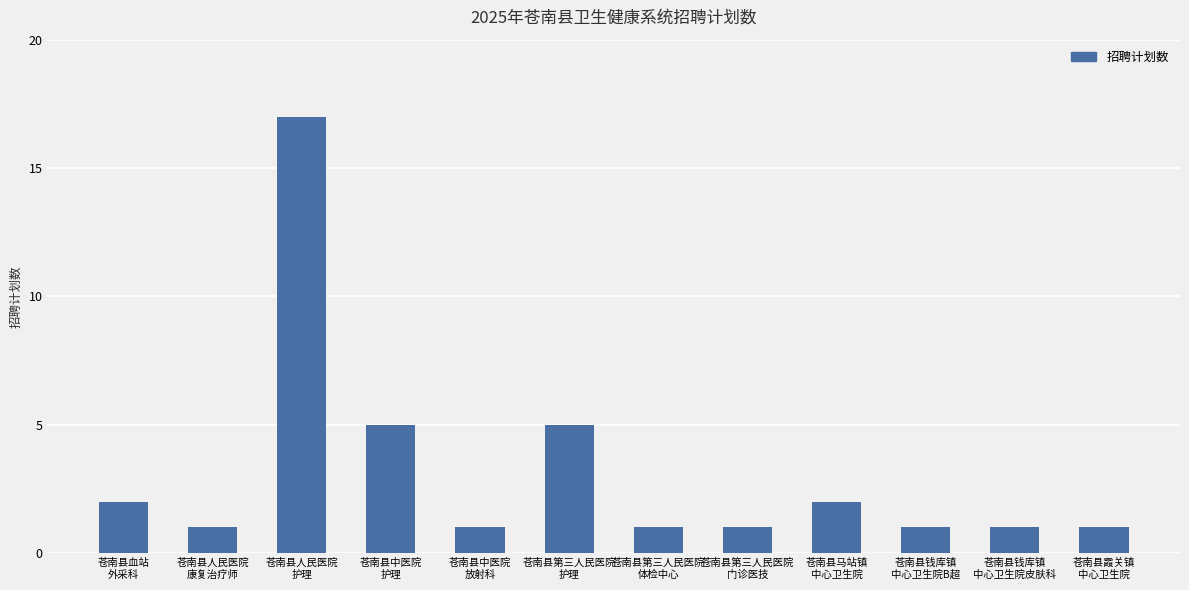

What value does the data have at 苍南县第三人民医院
护理, to the nearest 5?

5